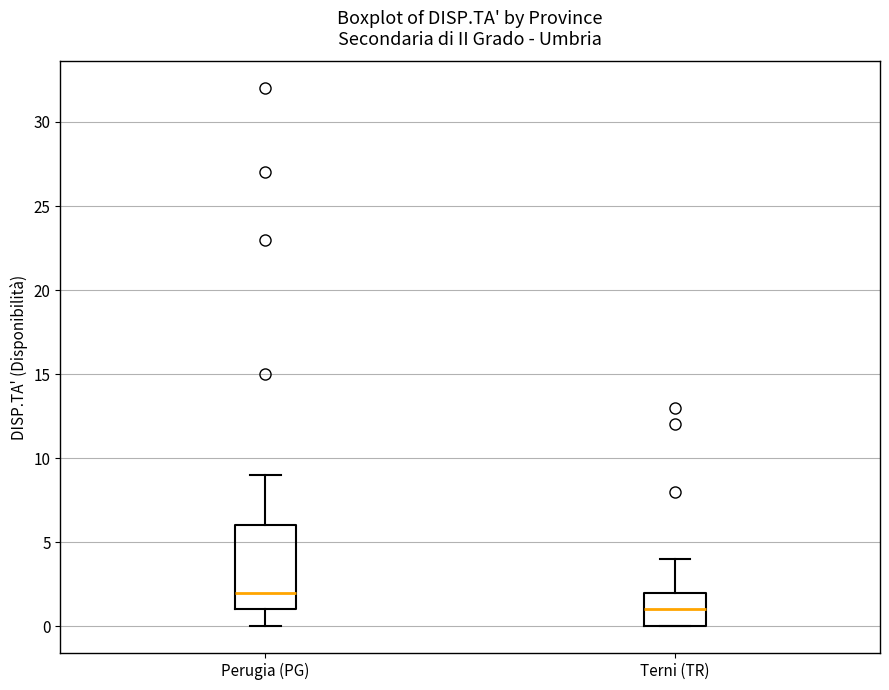

Reading left to right, transcribe this box plot: for each box, give where its median line is, the range the box spans, and where its two whiskers end, as read against the y-axis. The values are not printed on the chart, so give them approximately, as read against the axis.

Perugia (PG): median 2, box 1 to 6, whiskers 0 to 9
Terni (TR): median 1, box 0 to 2, whiskers 0 to 4